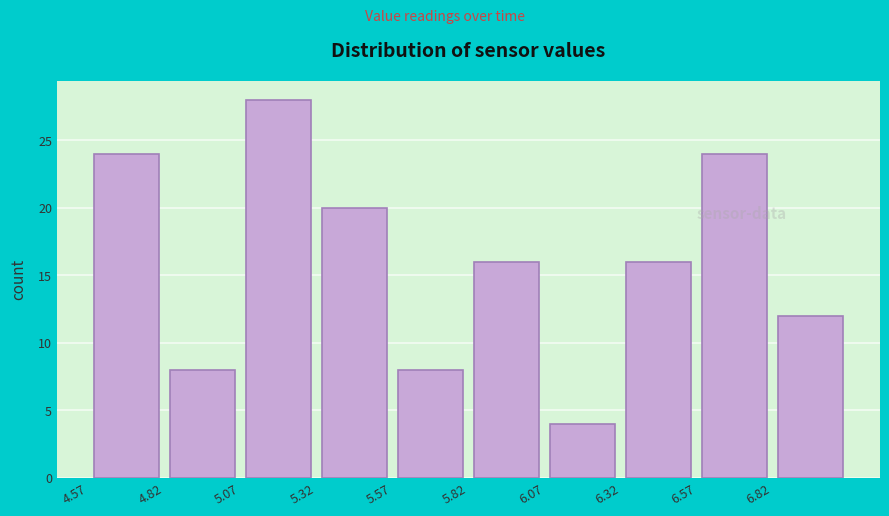

Reading left to right, transcribe this chart: for each bar, give the range it covers on the x-axis and its height. Neither the bar edges nor the heights are printed on the chart, so give them approximately, as read against the axes.

4.57 to 4.82: 24
4.82 to 5.07: 8
5.07 to 5.32: 28
5.32 to 5.57: 20
5.57 to 5.82: 8
5.82 to 6.07: 16
6.07 to 6.32: 4
6.32 to 6.57: 16
6.57 to 6.82: 24
6.82 to 7.07: 12